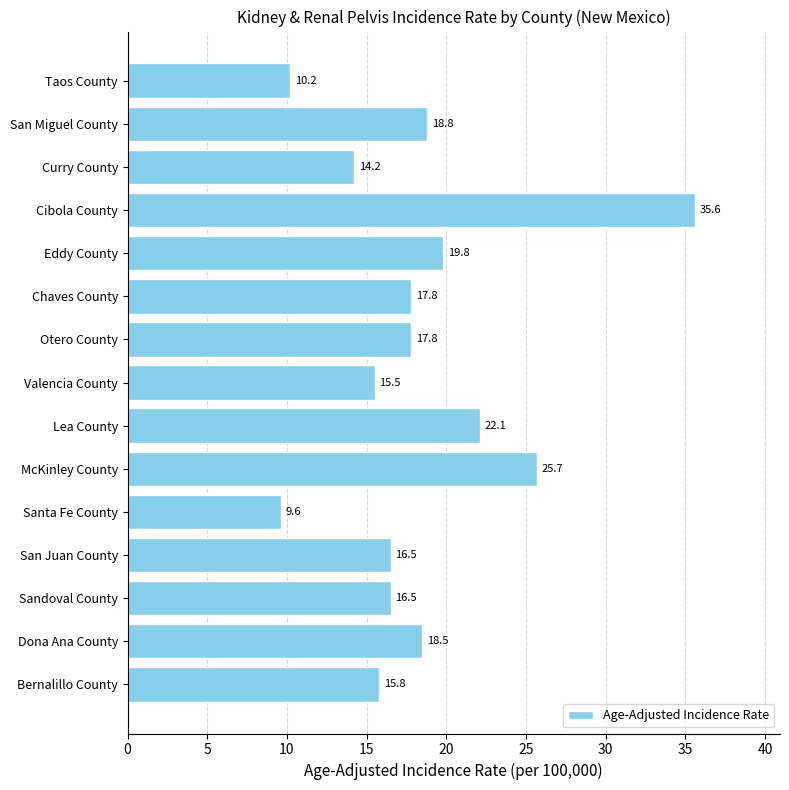

What is the difference between the maximum and minimum values?

26.0